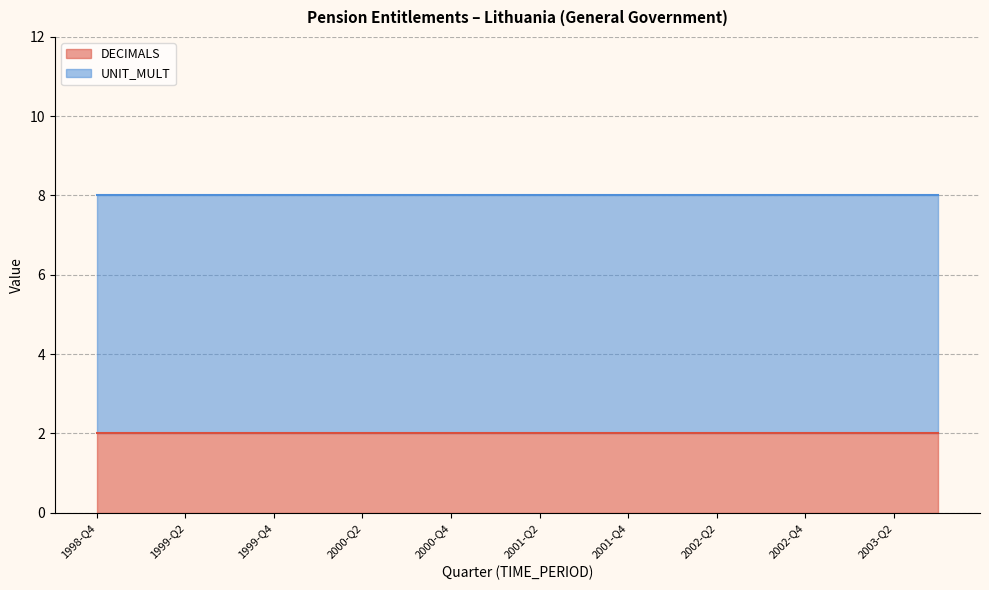

The value of DECIMALS at 2003-Q2 is 1. True or false?

False